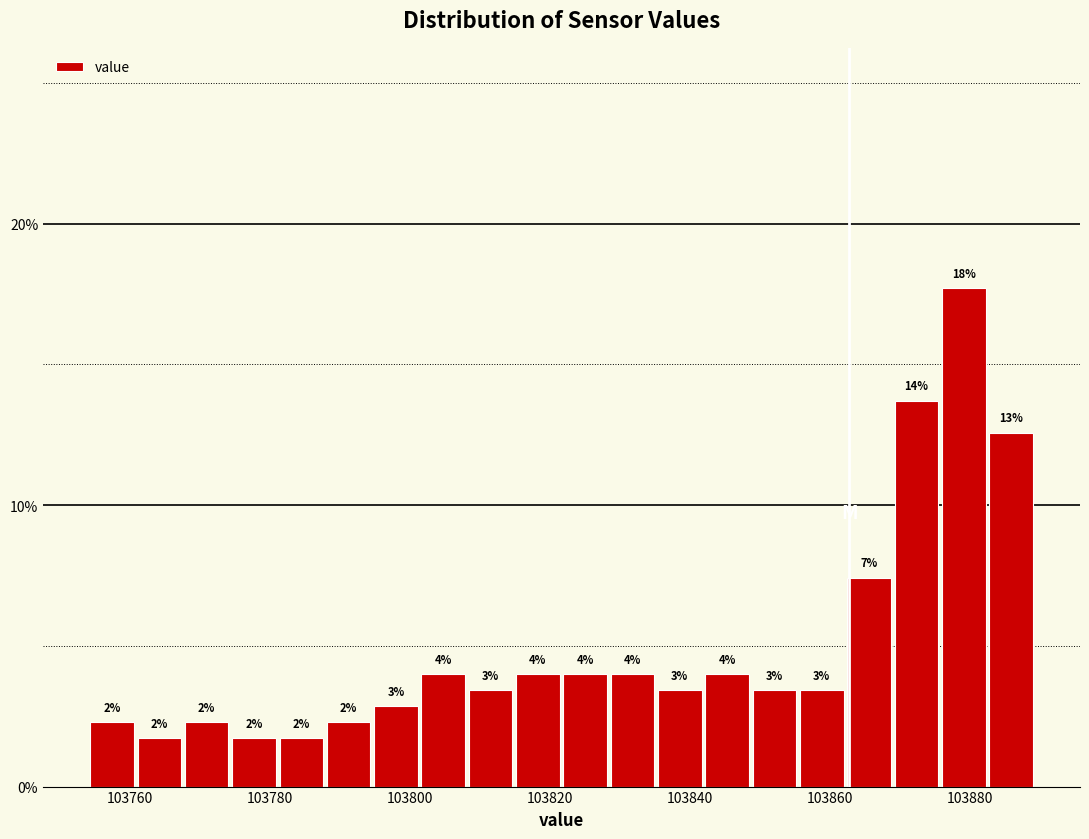

Around what value on the x-axis is the tallest bar? Give the approximate position of its centre, as read against the axis.

103880